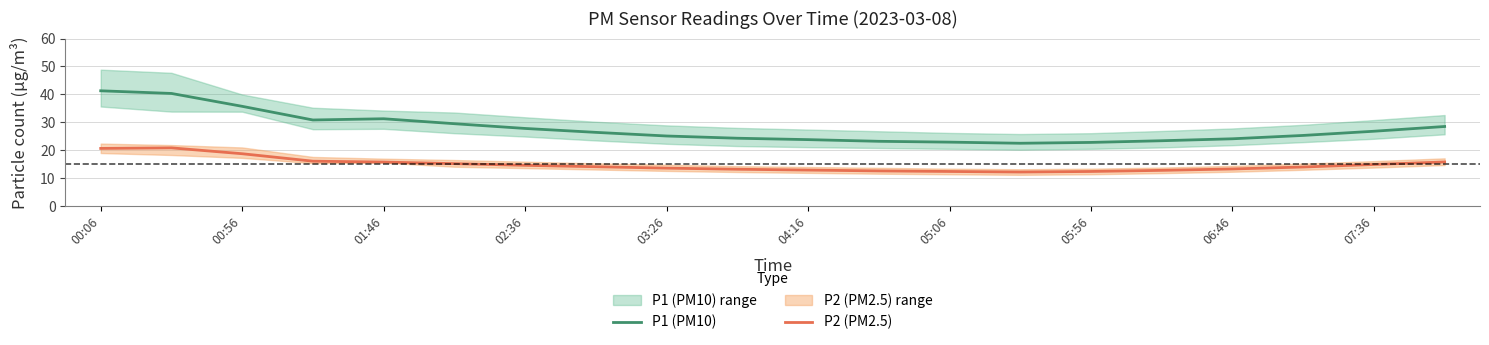

What is the difference between the second highest and minimum values in the P1 (PM10) series?

17.8